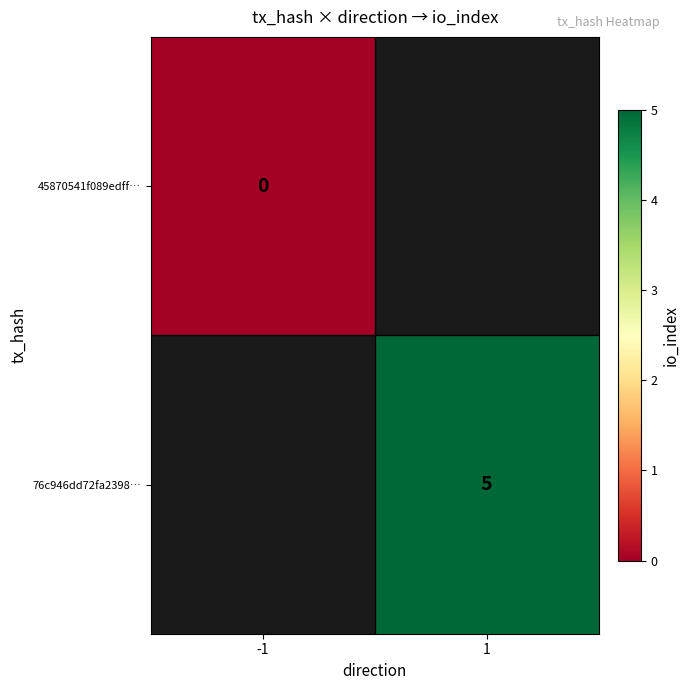

The value of 76c946dd72fa2398… at 1 is 5. True or false?

True